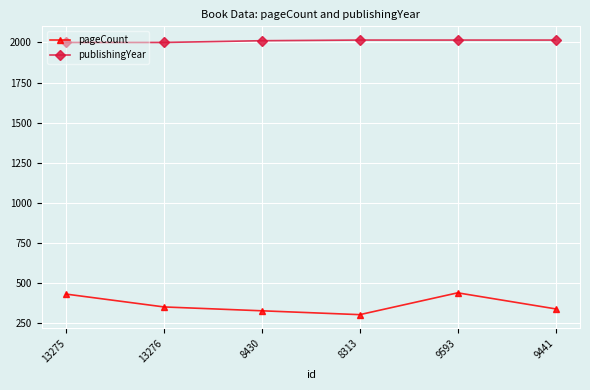

What is the highest value of the publishingYear series?

2015